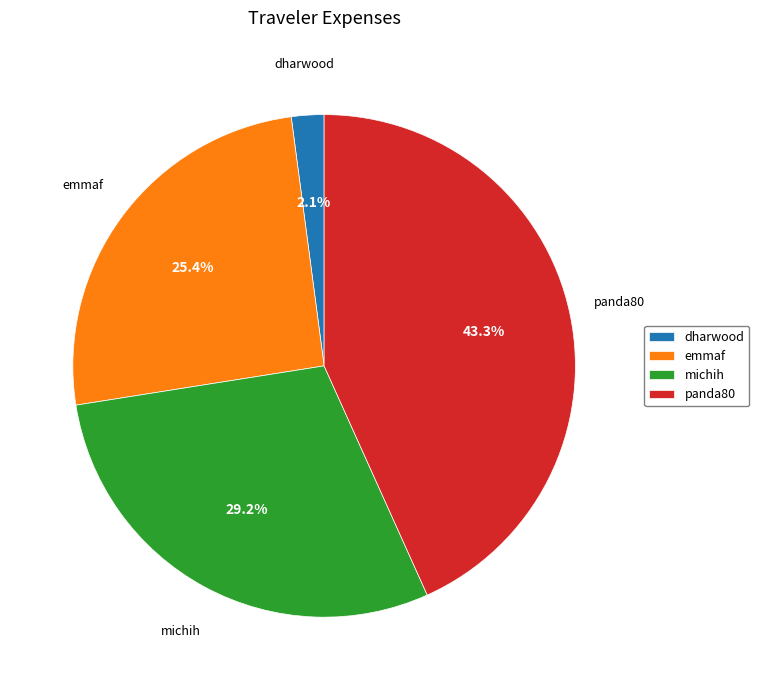

Which category has the biggest portion of the pie?

panda80